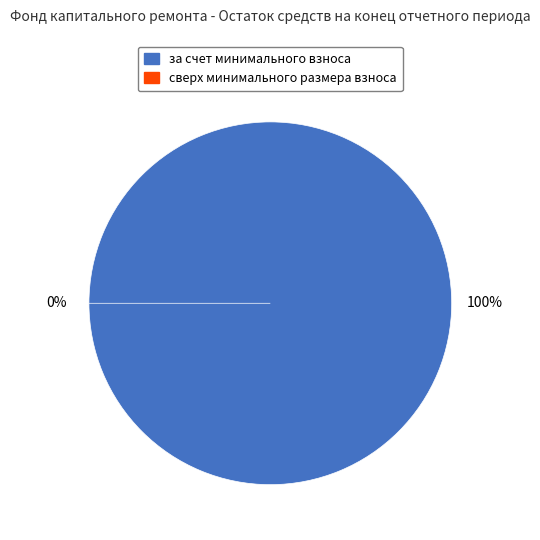

Between за счет минимального взноса and сверх минимального размера взноса, which is larger?

за счет минимального взноса